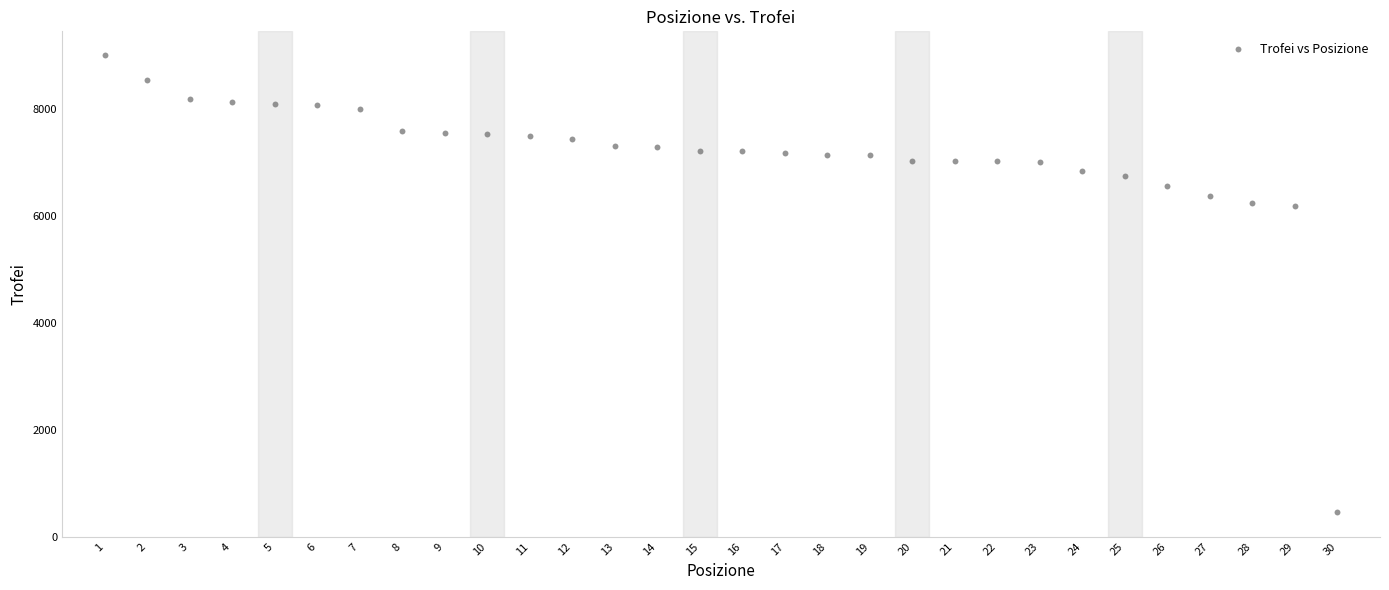

What is the range of Y values (max minus min)?

8530